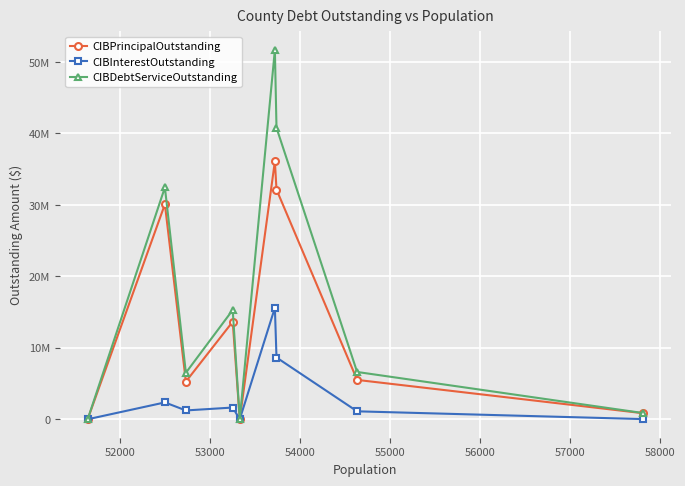

In CIBDebtServiceOutstanding, how many points are higher than both neighbors (excluding endpoints)?

3